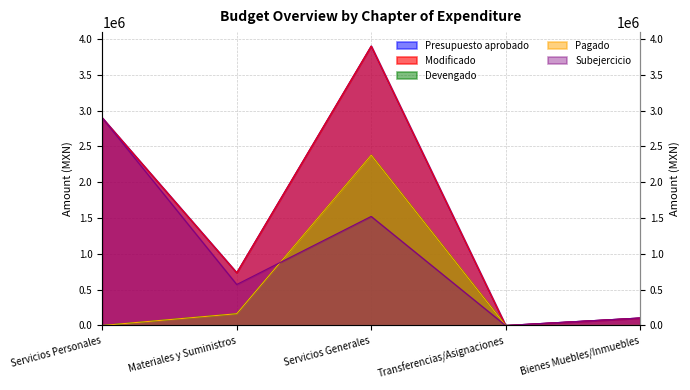

At which label does Modificado first exceed 736800?

Servicios Personales